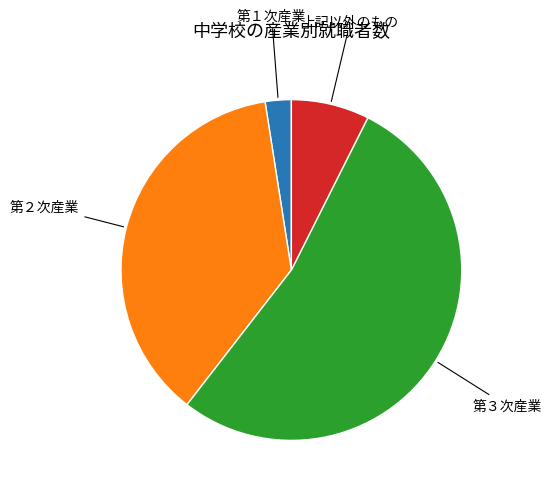

To the nearest percent, what is the average slice percentage?

25%